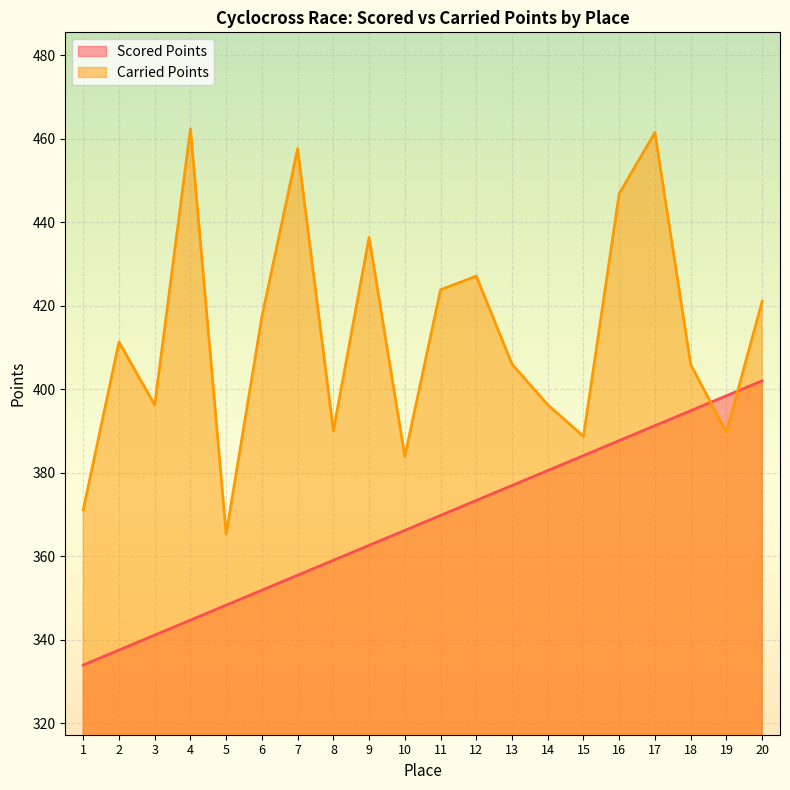

True or false: Scored Points has more than 0 interior local peaks.

False